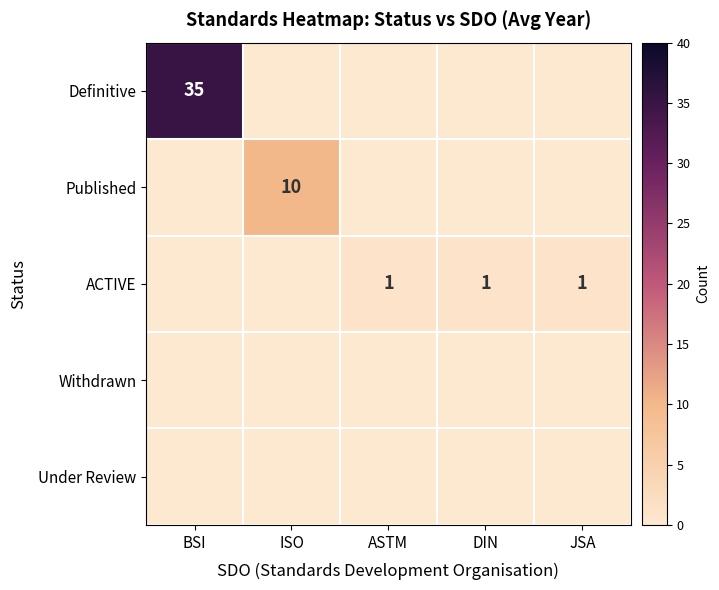

Is it true that ACTIVE equals 1 at JSA?

True